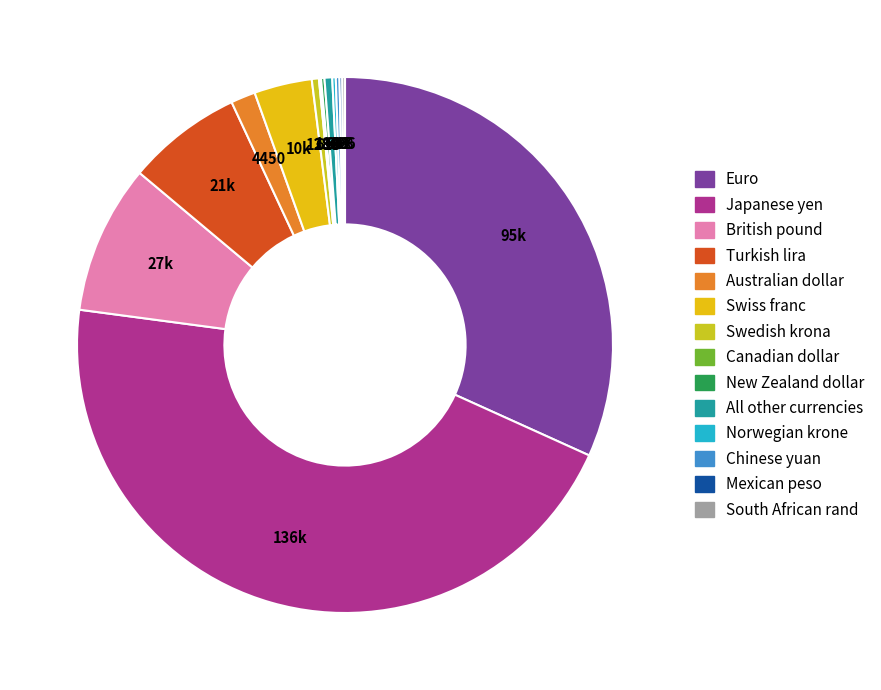

Is Canadian dollar the majority of the pie?

No